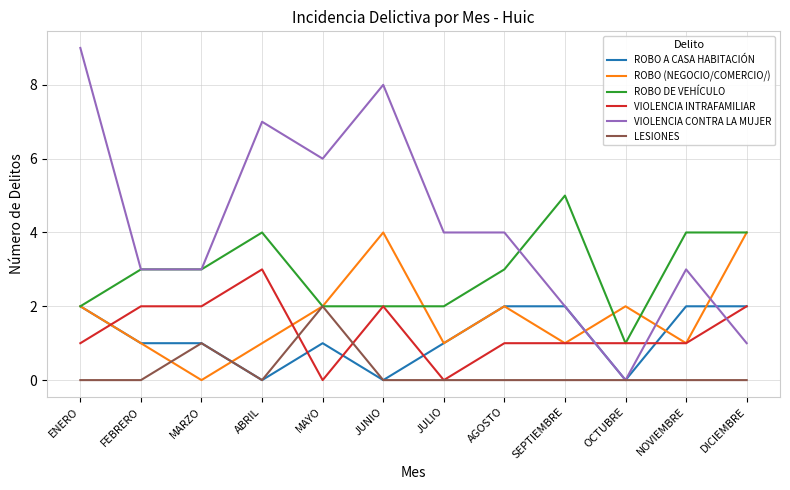

How many times do VIOLENCIA INTRAFAMILIAR and VIOLENCIA CONTRA LA MUJER cross each other?

3